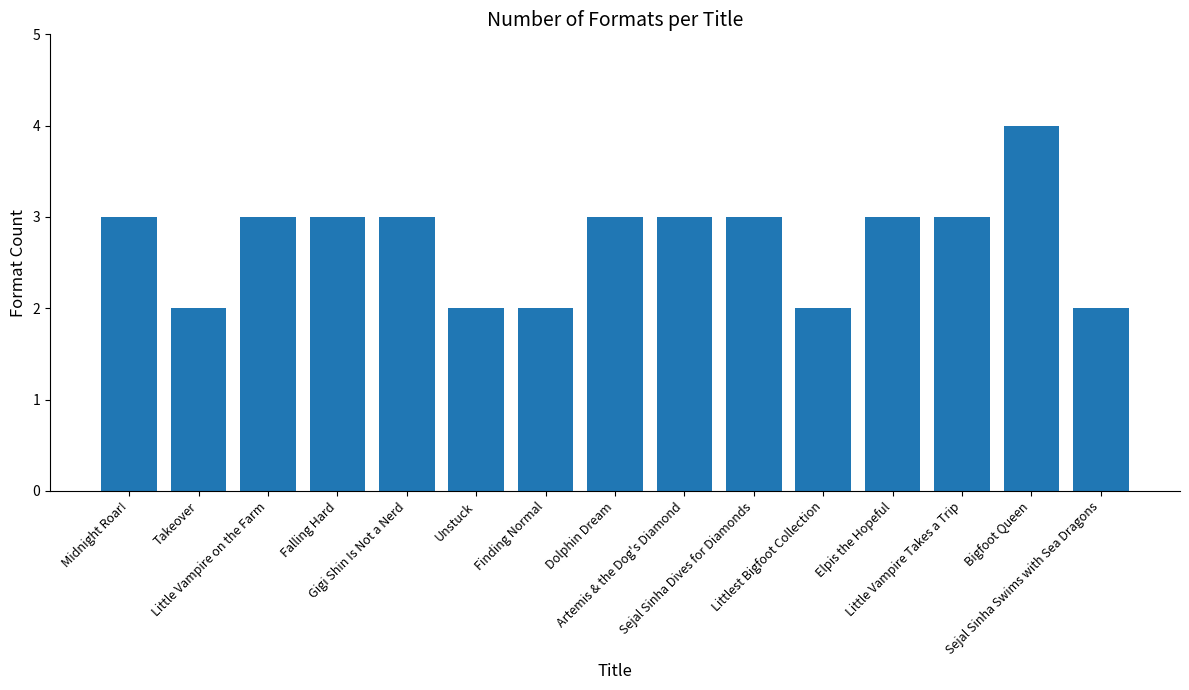

How many values are between 2 and 3?

14